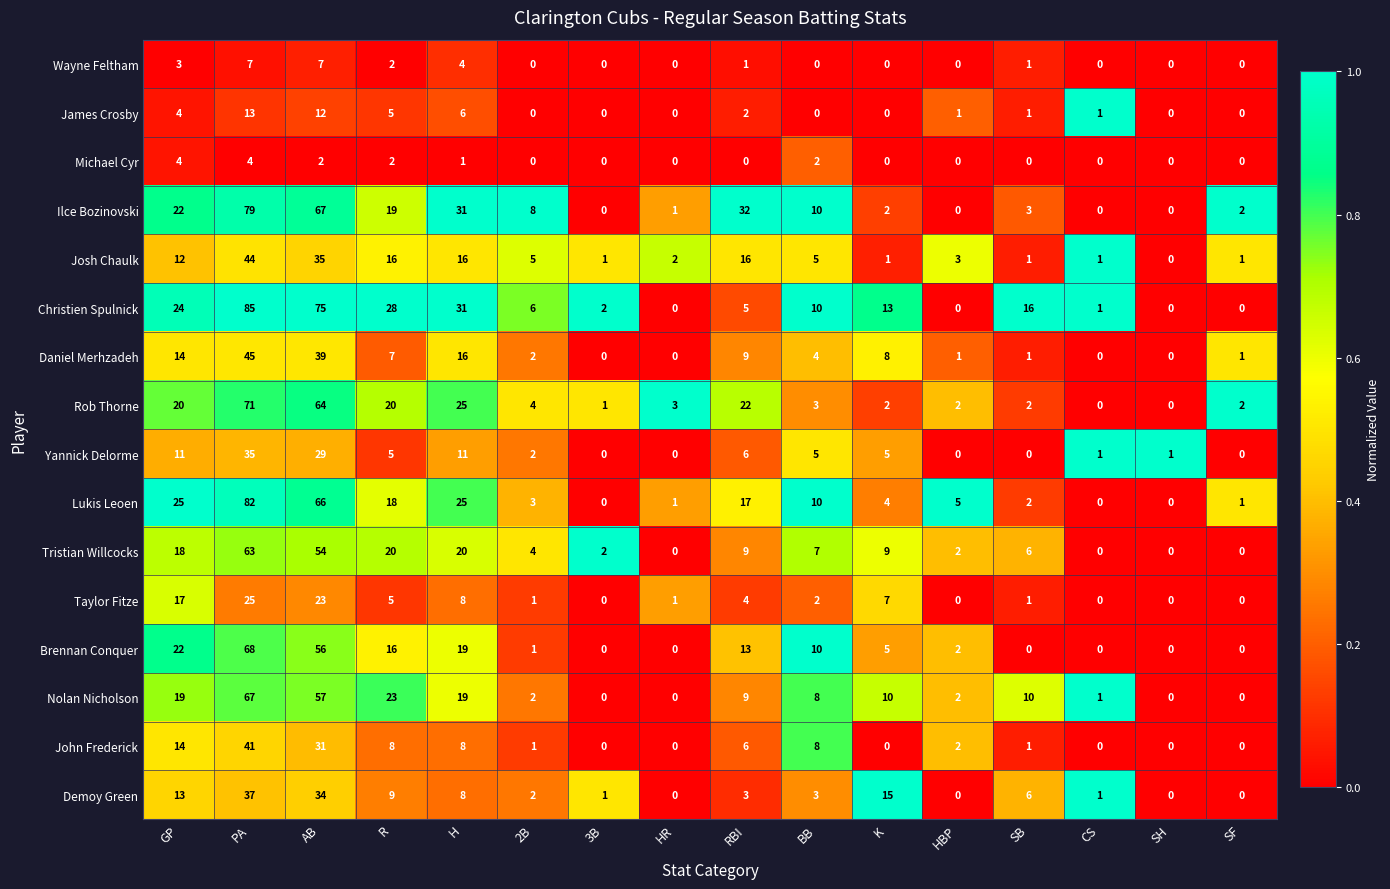

What is the difference between the maximum and second lowest values in the Taylor Fitze series?

25